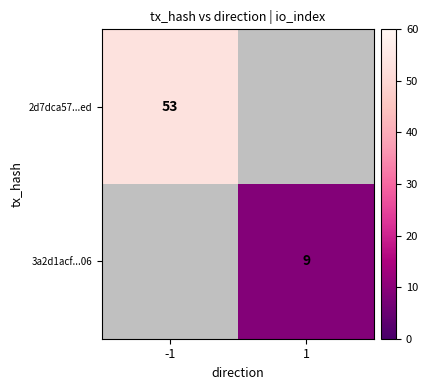

Is it true that 2d7dca57...ed equals 70 at -1?

False